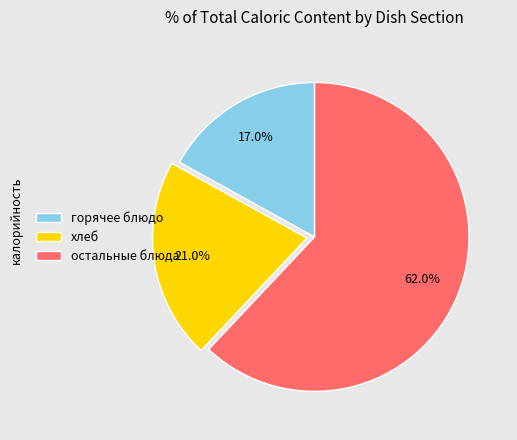

Is there a majority slice in this chart?

Yes